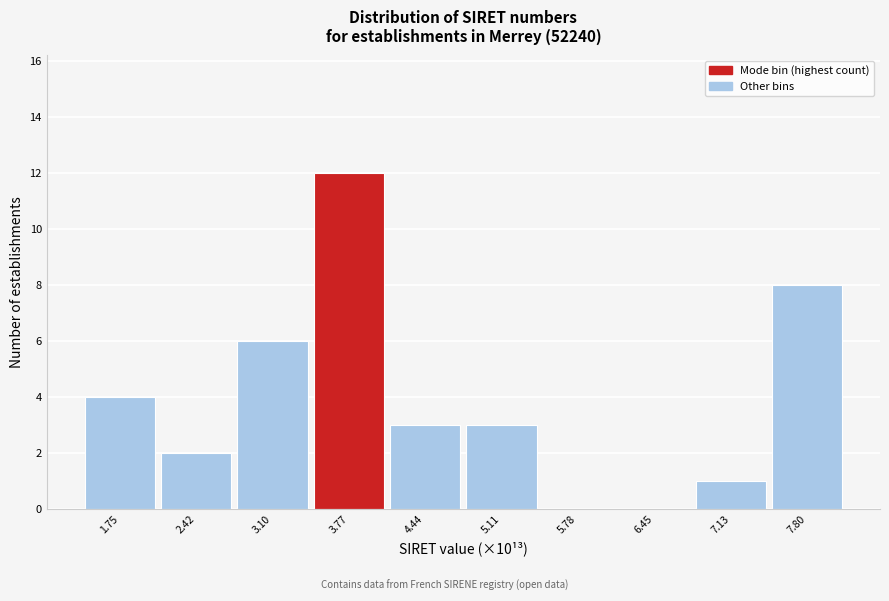

Reading left to right, what are all the values shown in this chart?

1.75=4	2.42=2	3.10=6	3.77=12	4.44=3	5.11=3	5.78=0	6.45=0	7.13=1	7.80=8